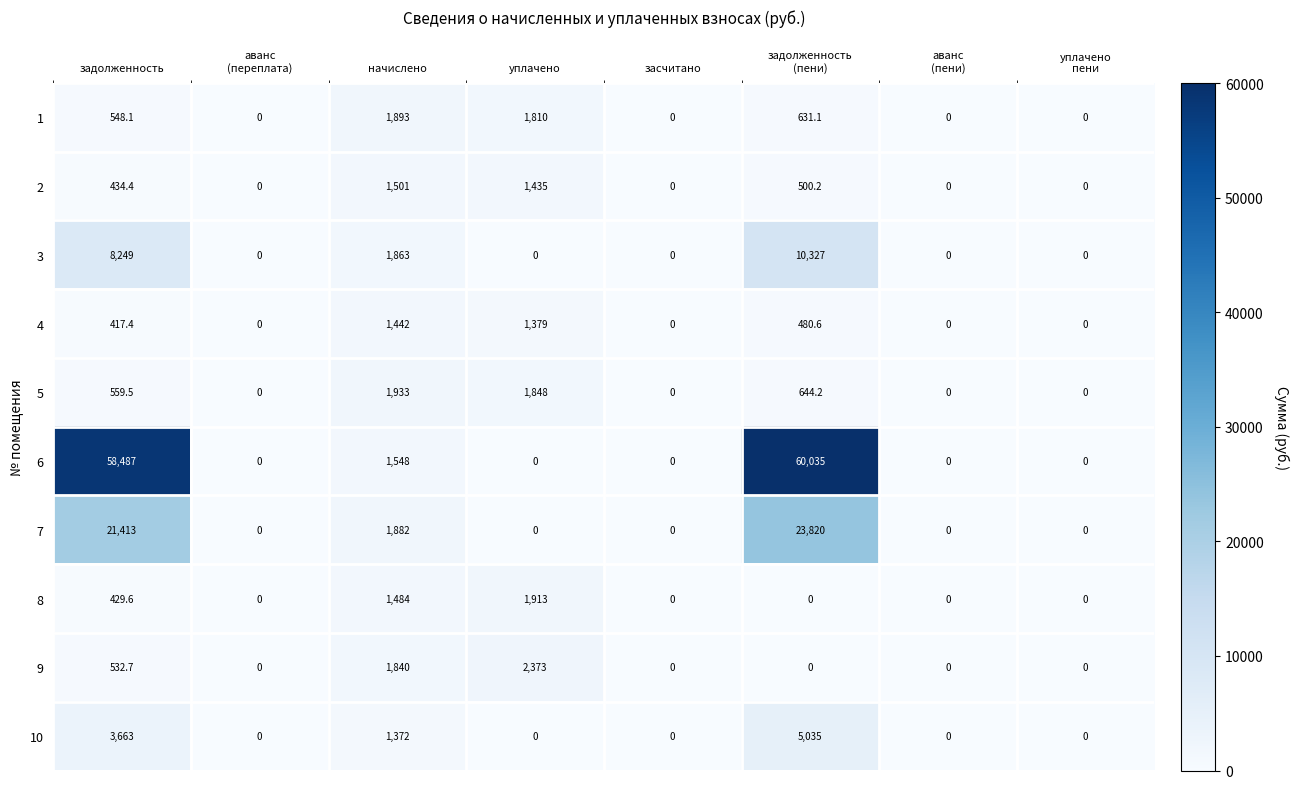

What is the sum of all 8 values?

3826.6